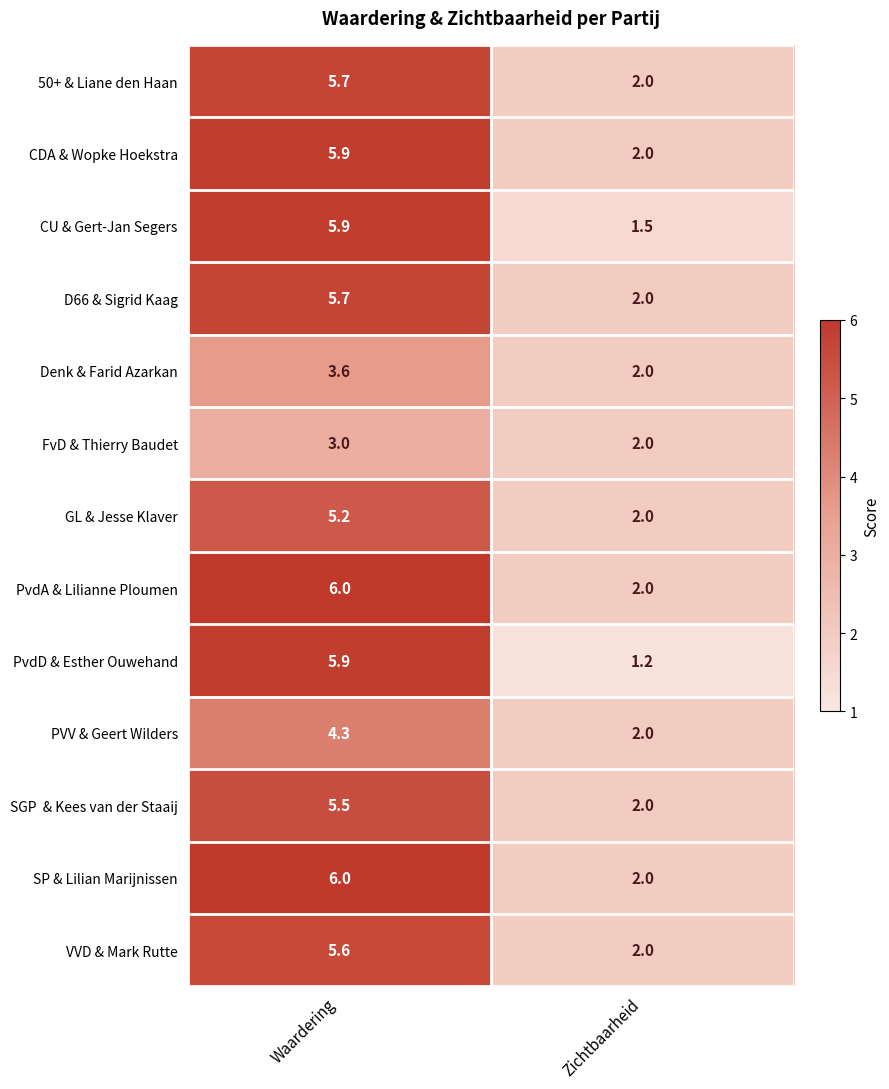

Is it true that GL & Jesse Klaver equals 7.8 at Waardering?

False